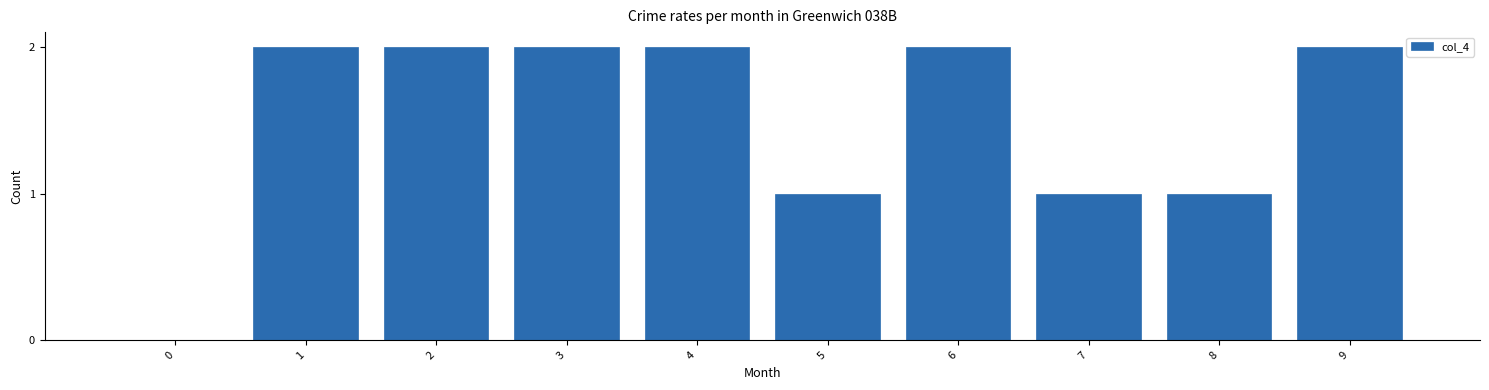

Reading left to right, transcribe all the data shown in this chart.

0=0	1=2	2=2	3=2	4=2	5=1	6=2	7=1	8=1	9=2